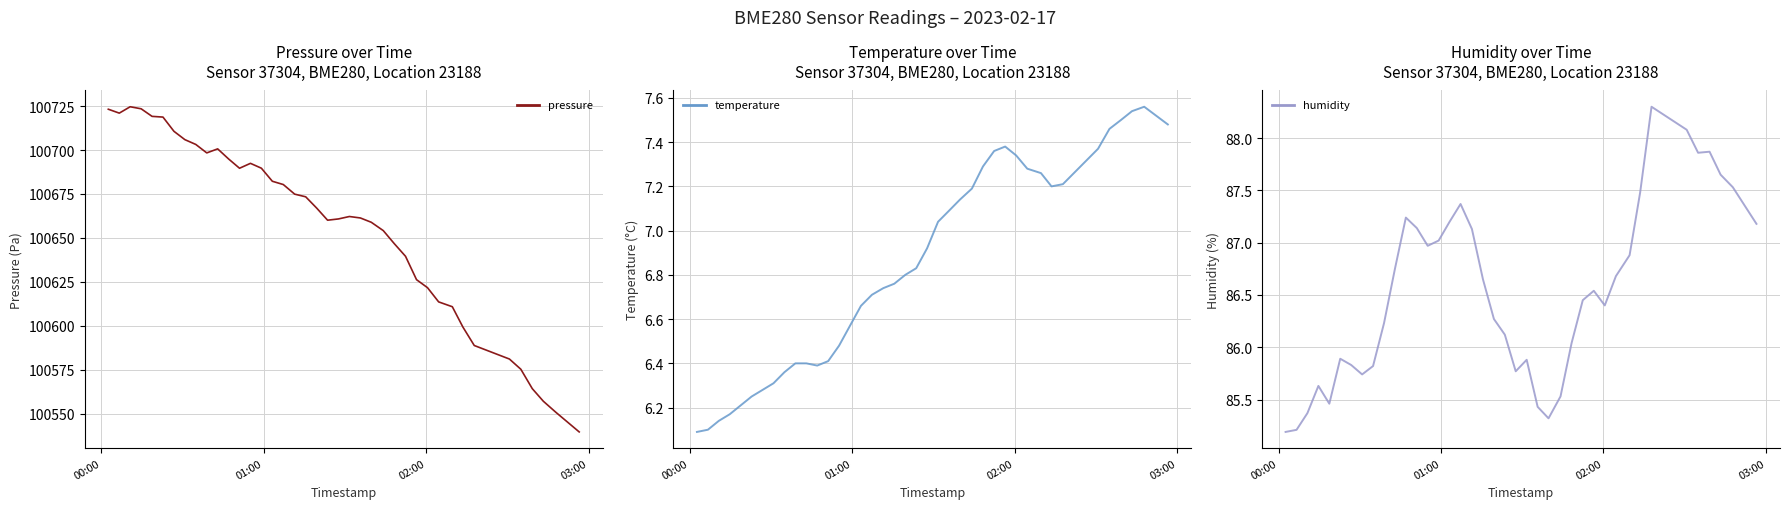

What is the maximum value for temperature?

7.6